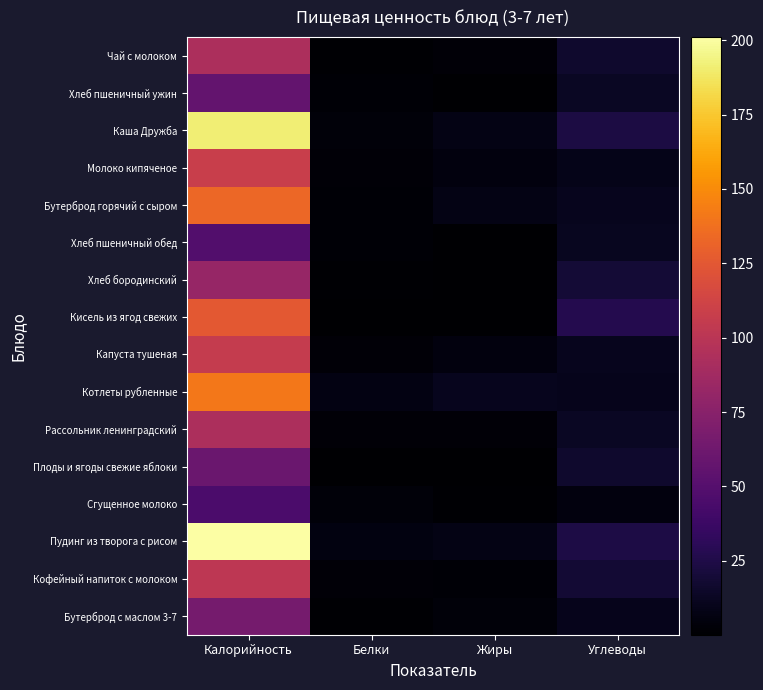

Reading left to right, transcribe all the data shown in this chart.

Бутерброд с маслом 3-7: Калорийность=65.9	Белки=1.5	Жиры=3.7	Углеводы=9.6
Кофейный напиток с молоком: Калорийность=102.0	Белки=2.6	Жиры=1.8	Углеводы=18.8
Пудинг из творога с рисом: Калорийность=201.2	Белки=6.2	Жиры=7.9	Углеводы=24.4
Сгущенное молоко: Калорийность=45.0	Белки=4.0	Жиры=1.0	Углеводы=5.0
Плоды и ягоды свежие яблоки: Калорийность=60.3	Белки=0.7	Жиры=0.7	Углеводы=16.4
Рассольник ленинградский: Калорийность=92.9	Белки=2.7	Жиры=3.2	Углеводы=12.8
Котлеты рубленные: Калорийность=141.4	Белки=6.7	Жиры=10.8	Углеводы=9.6
Капуста тушеная: Калорийность=106.0	Белки=3.1	Жиры=5.2	Углеводы=10.4
Кисель из ягод свежих: Калорийность=125.4	Белки=0.1	Жиры=0.1	Углеводы=27.1
Хлеб бородинский: Калорийность=82.6	Белки=1.3	Жиры=0.5	Углеводы=19.2
Хлеб пшеничный обед: Калорийность=48.2	Белки=1.8	Жиры=0.2	Углеводы=11.2
Бутерброд горячий с сыром: Калорийность=133.5	Белки=1.8	Жиры=7.3	Углеводы=10.9
Молоко кипяченое: Калорийность=108.0	Белки=3.2	Жиры=5.1	Углеводы=9.2
Каша Дружба: Калорийность=191.6	Белки=3.8	Жиры=7.6	Углеводы=23.3
Хлеб пшеничный ужин: Калорийность=56.7	Белки=2.1	Жиры=0.3	Углеводы=13.2
Чай с молоком: Калорийность=93.3	Белки=1.7	Жиры=2.8	Углеводы=15.9